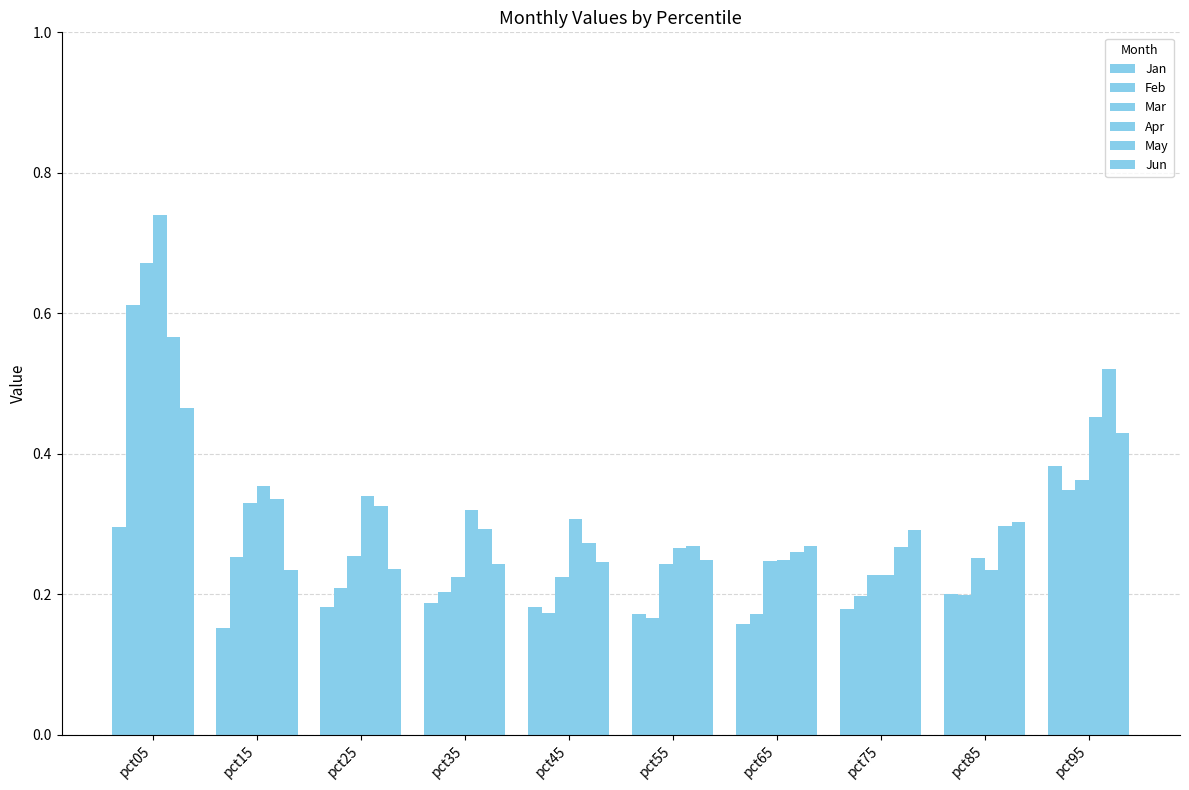

At which label is Jun closest to 0?

pct15